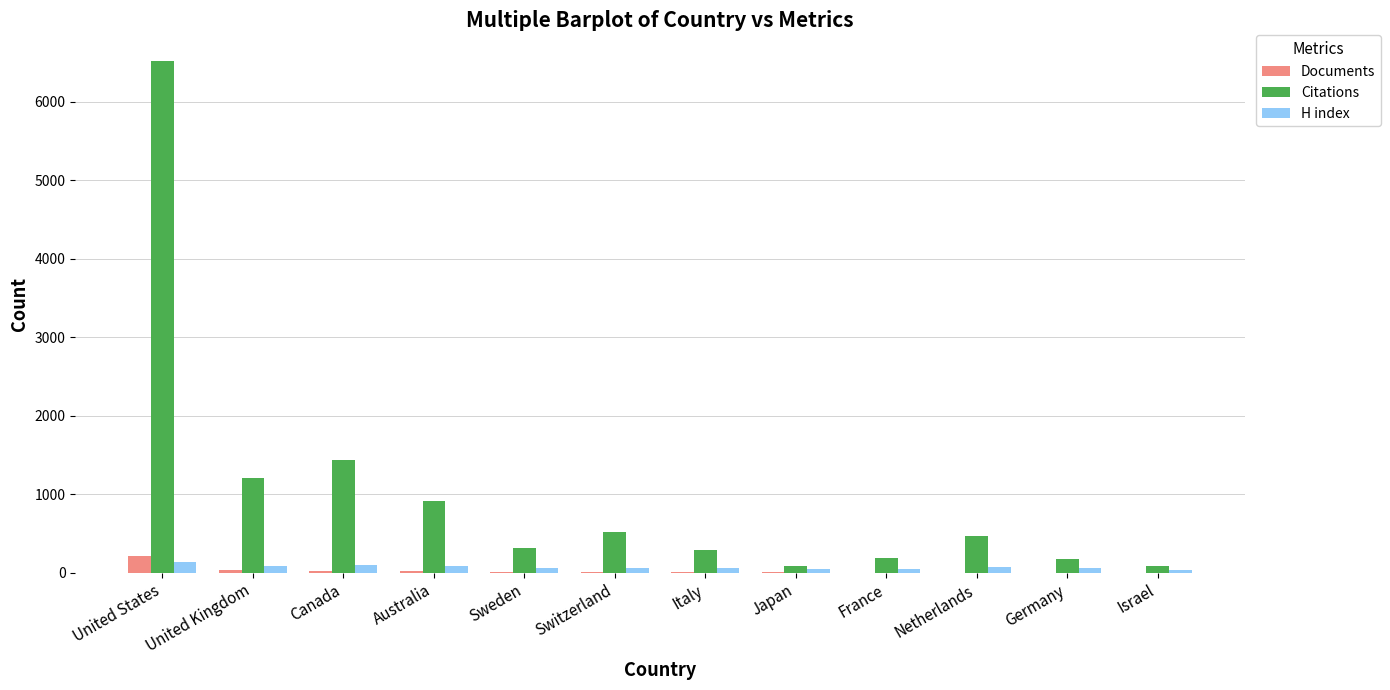

Is the value of Documents at Israel greater than the value of Citations at Sweden?

No